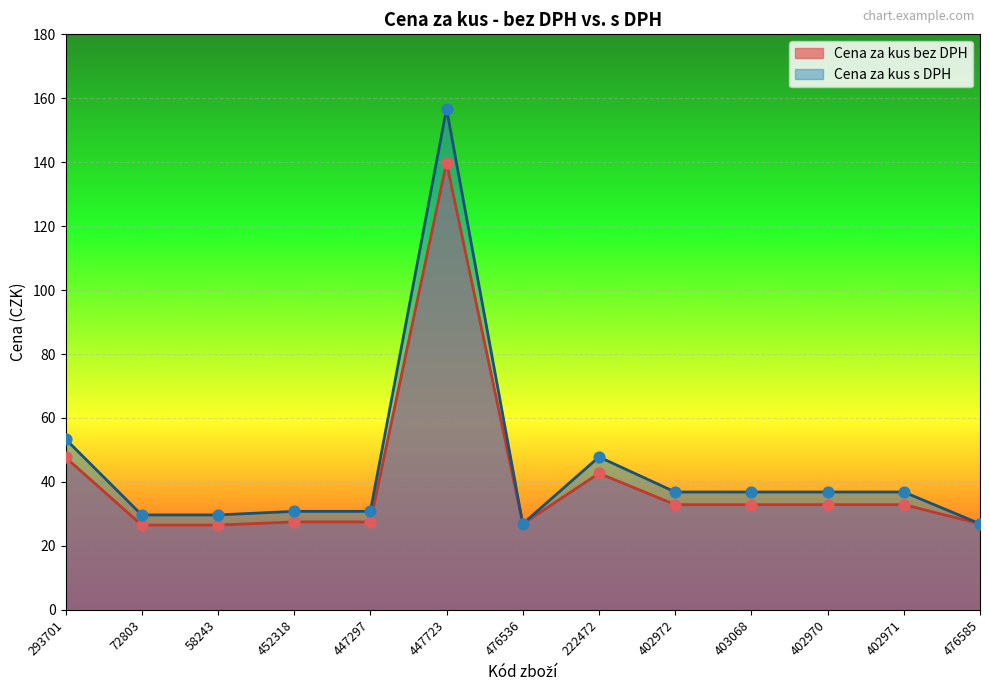

At how many categories does at least one series exceed 61?

1